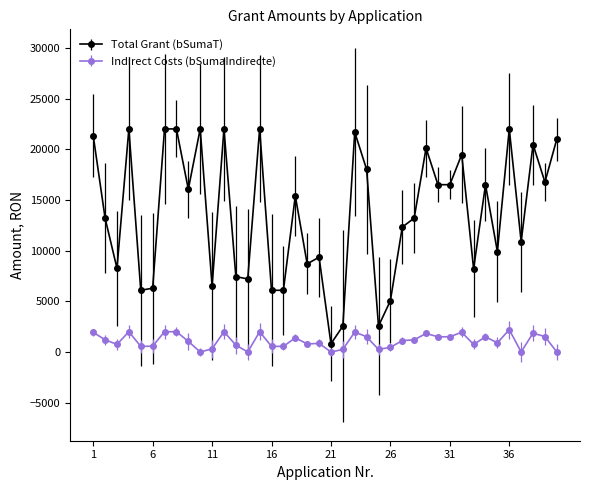

List the series in order of their peak value, highest first.

Total Grant (bSumaT), Indirect Costs (bSumaIndirecte)